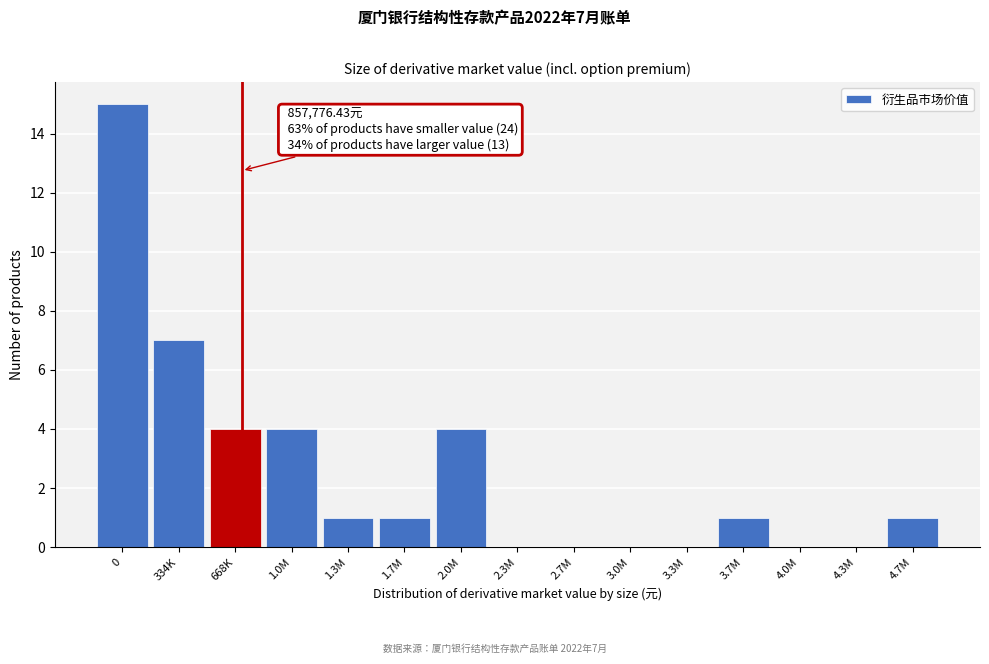

Reading left to right, extract all data points from this chart.

0=15	334K=7	668K=4	1.0M=4	1.3M=1	1.7M=1	2.0M=4	2.3M=0	2.7M=0	3.0M=0	3.3M=0	3.7M=1	4.0M=0	4.3M=0	4.7M=1